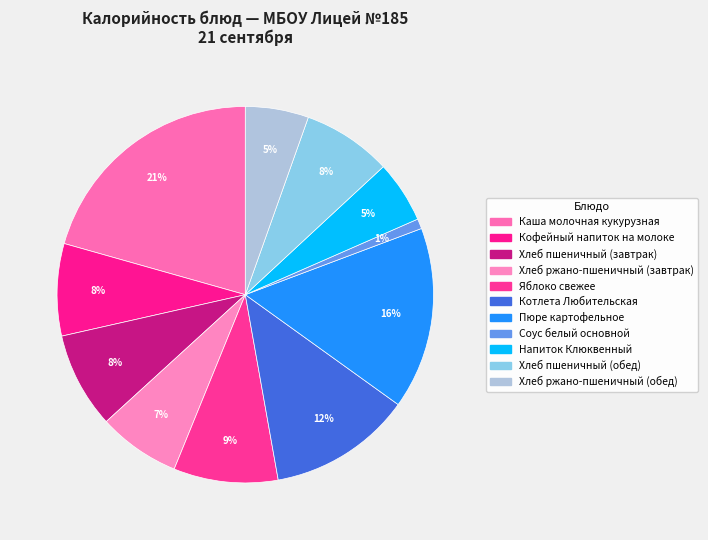

Does any single category account for the majority?

No